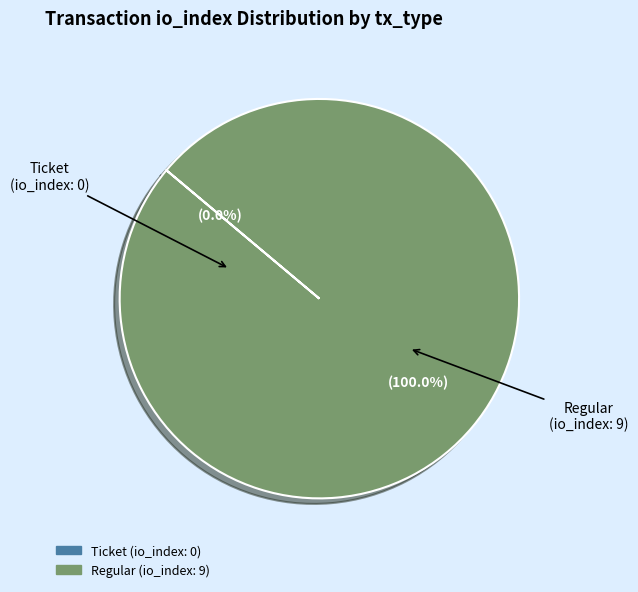

What is the largest slice in the pie chart?

Regular